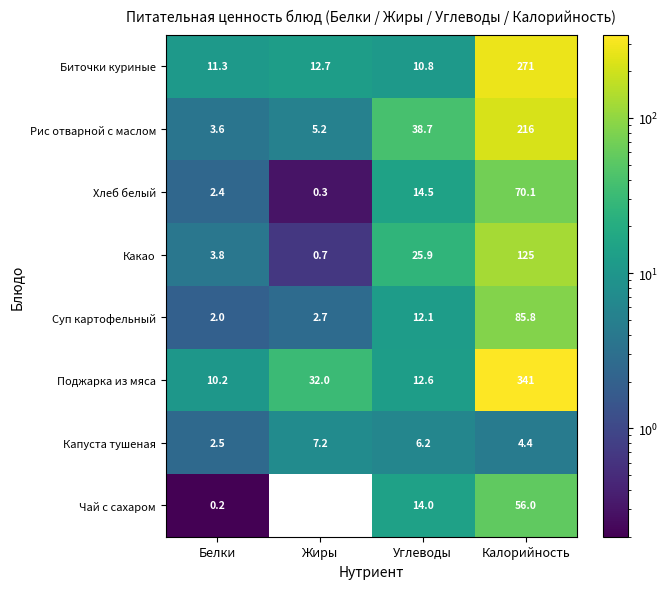

At which label does Суп картофельный reach its peak?

Калорийность